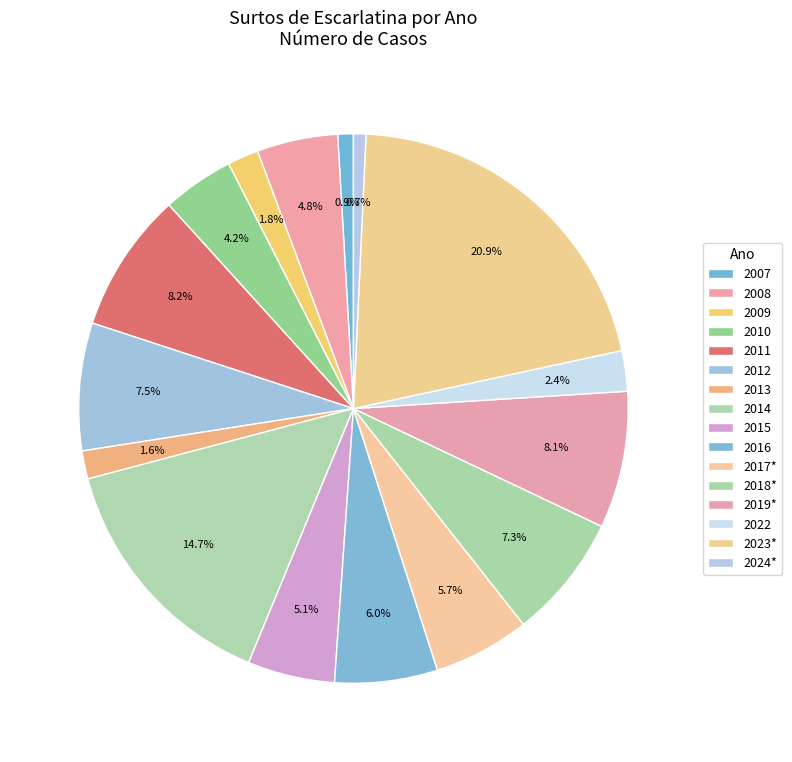

Count the number of slices in the pie.

16